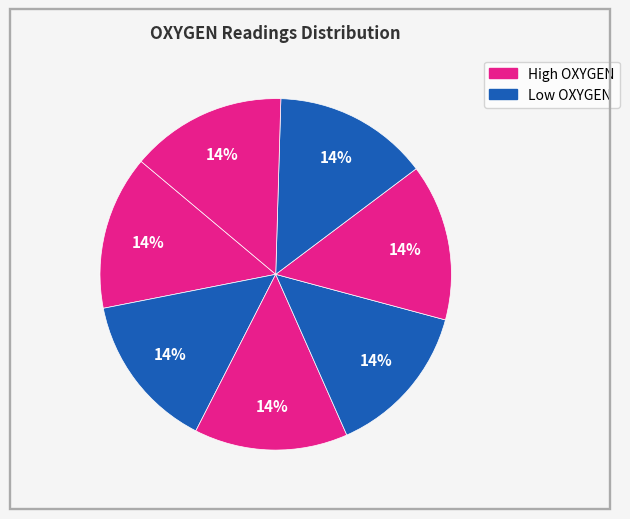

How many segments does this pie chart have?

7